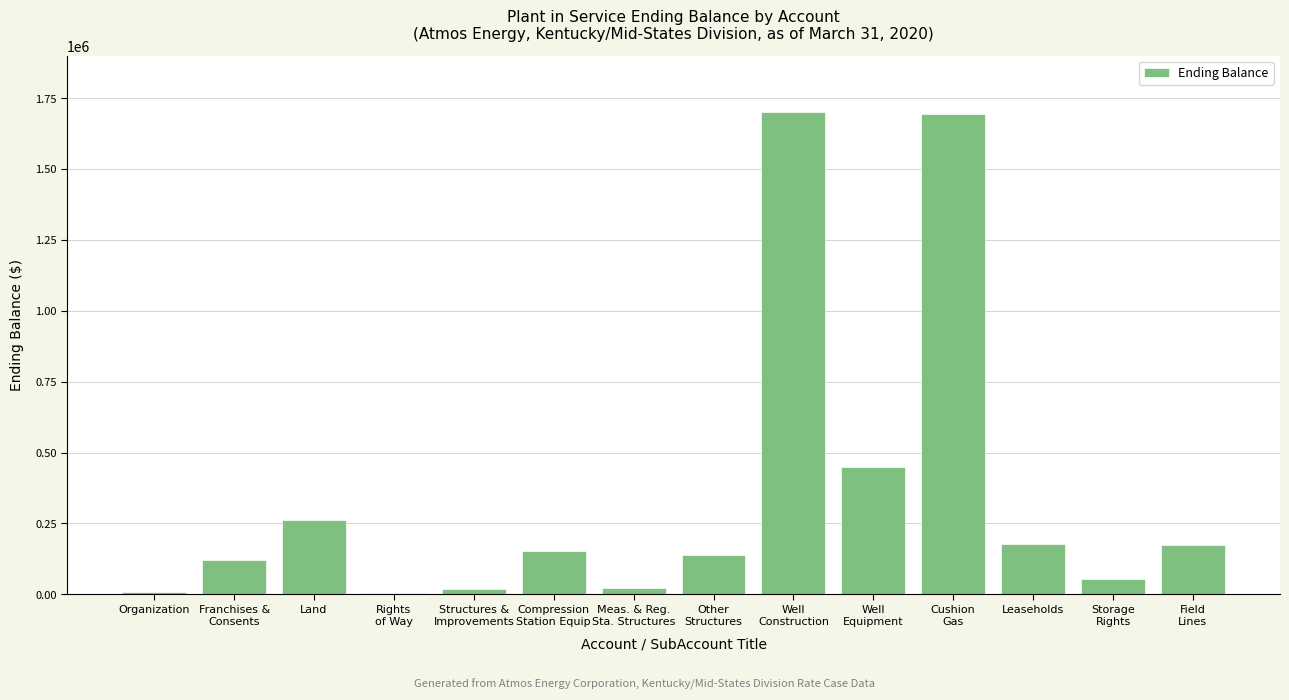

What is the change in value from Rights
of Way to Leaseholds?

+173848.5